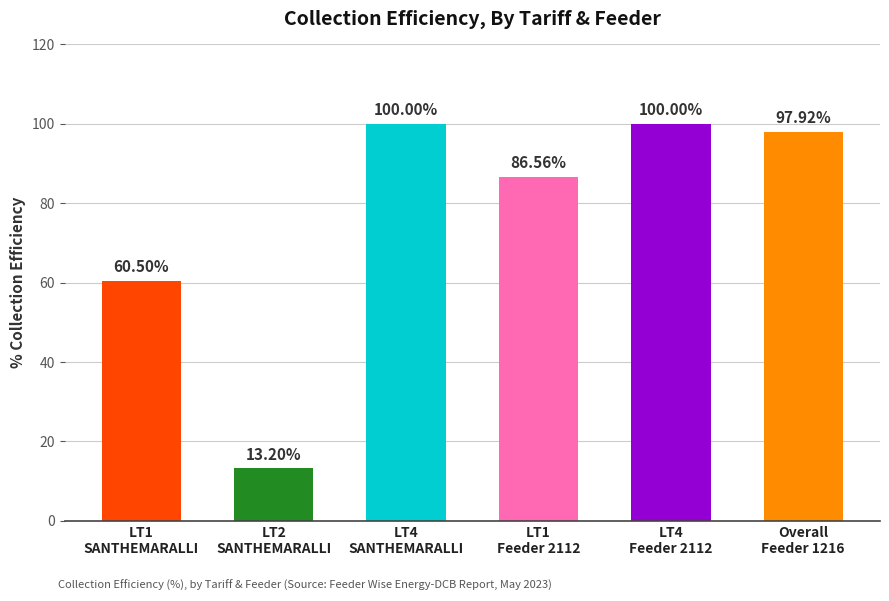

Approximately how many times larger is the value at LT2
SANTHEMARALLI compared to Overall
Feeder 1216?

0.1